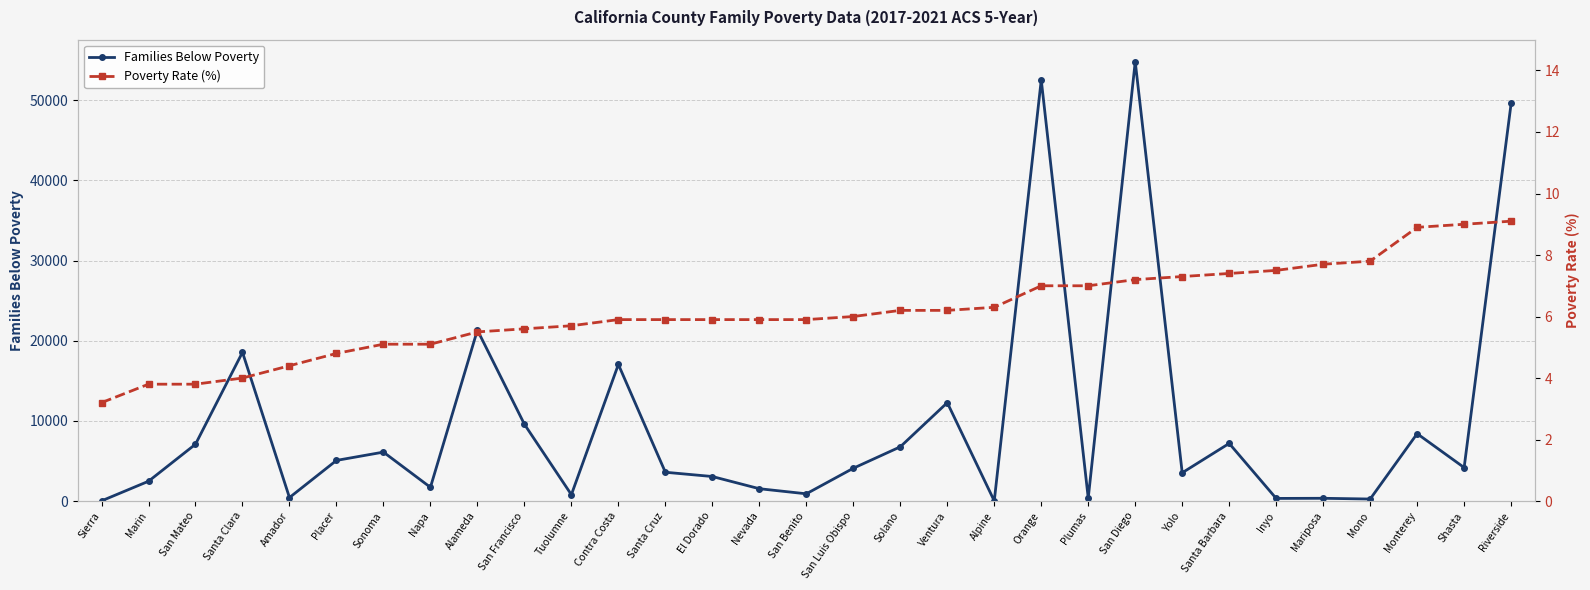

Reading left to right, transcribe all the data shown in this chart.

Families Below Poverty: 23.0	2471.0	7092.0	18560.0	436.0	5071.0	6108.0	1715.0	21336.0	9586.0	797.0	17046.0	3595.0	3062.0	1540.0	905.0	4094.0	6768.0	12278.0	18.0	52548.0	365.0	54821.0	3529.0	7192.0	329.0	345.0	253.0	8407.0	4180.0	49607.0
Poverty Rate (%): 3.2	3.8	3.8	4.0	4.4	4.8	5.1	5.1	5.5	5.6	5.7	5.9	5.9	5.9	5.9	5.9	6.0	6.2	6.2	6.3	7.0	7.0	7.2	7.3	7.4	7.5	7.7	7.8	8.9	9.0	9.1